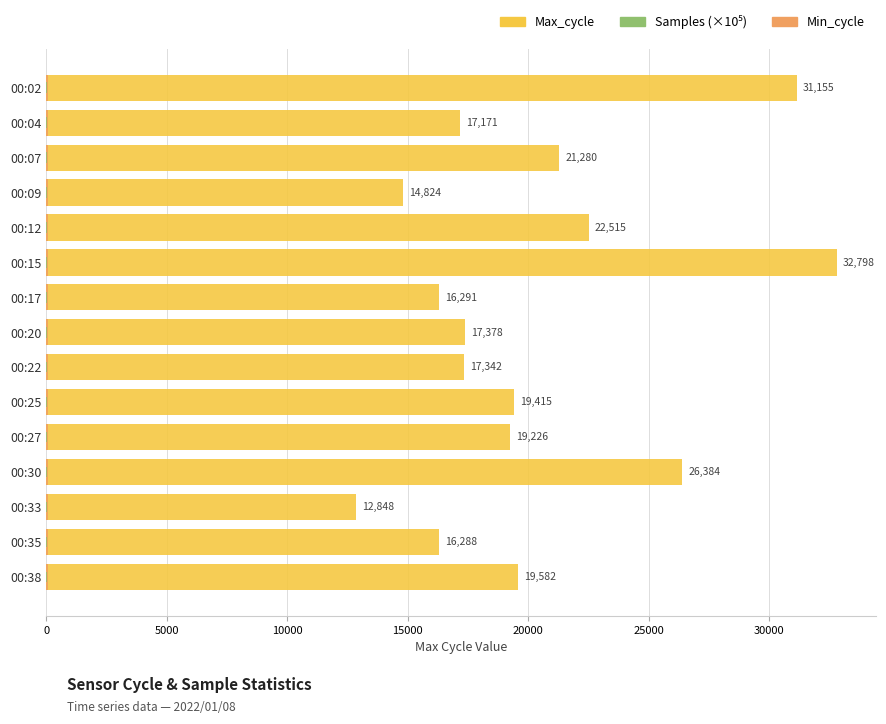

Which has a higher value, 00:35 or 00:25?

00:25